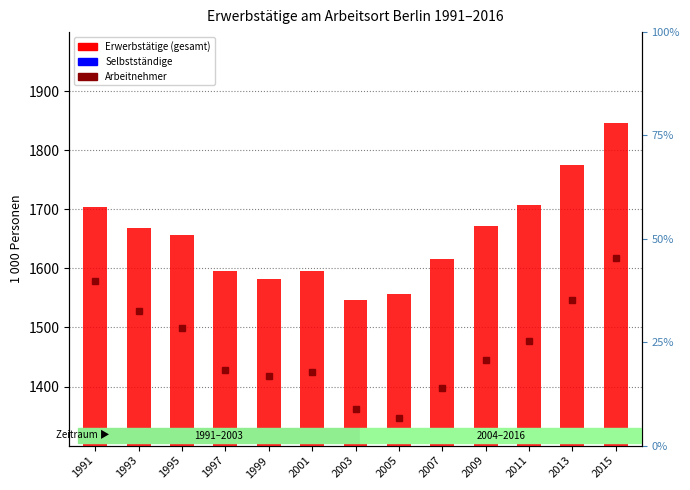

What is the total value across all series at 2015?

3691.2